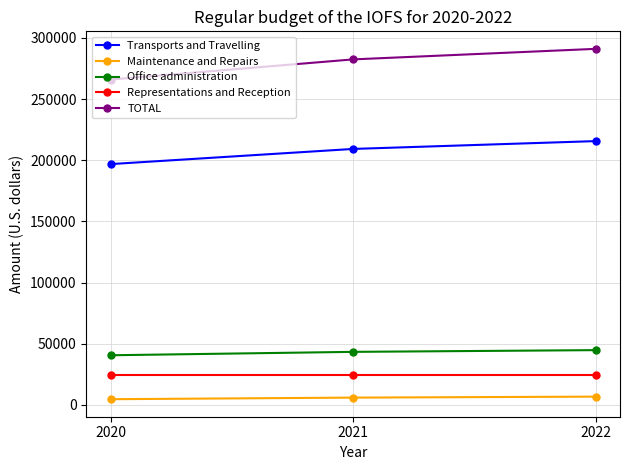

The value of TOTAL at 2022 is 409530. True or false?

False